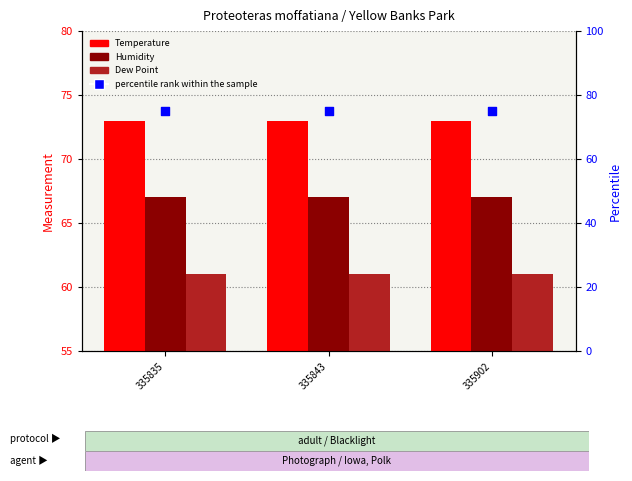

Which series contains the highest Y value?

percentile rank within the sample